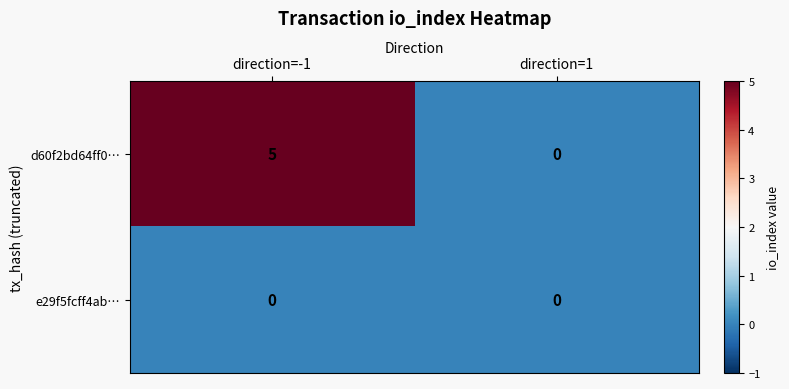

What is the difference between the maximum and minimum values in the d60f2bd64ff0… series?

5